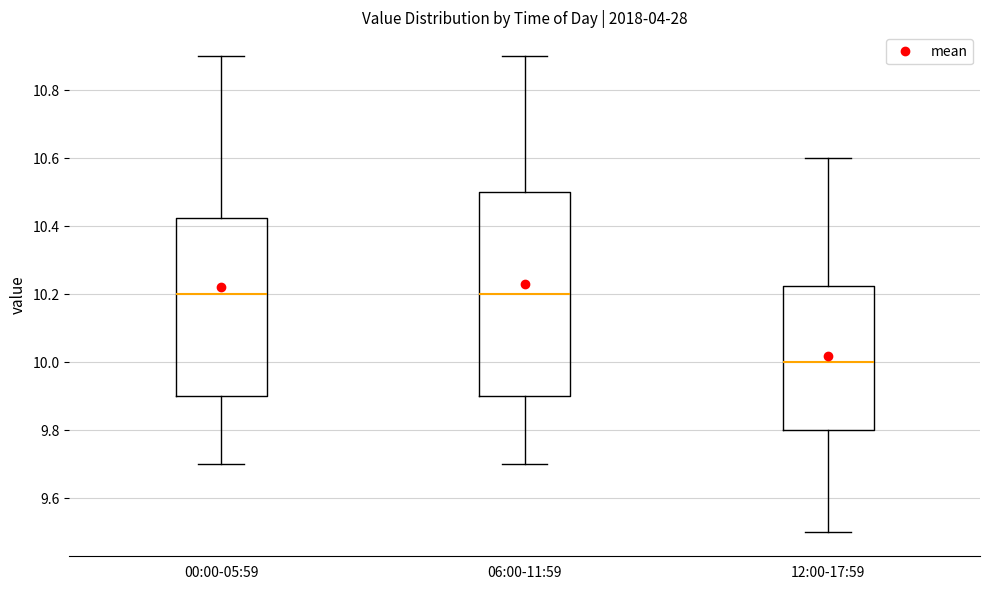

Where is the upper edge of the box for 06:00-11:59 on the y-axis? The values are not printed on the chart, so give them approximately, as read against the axis.

10.50